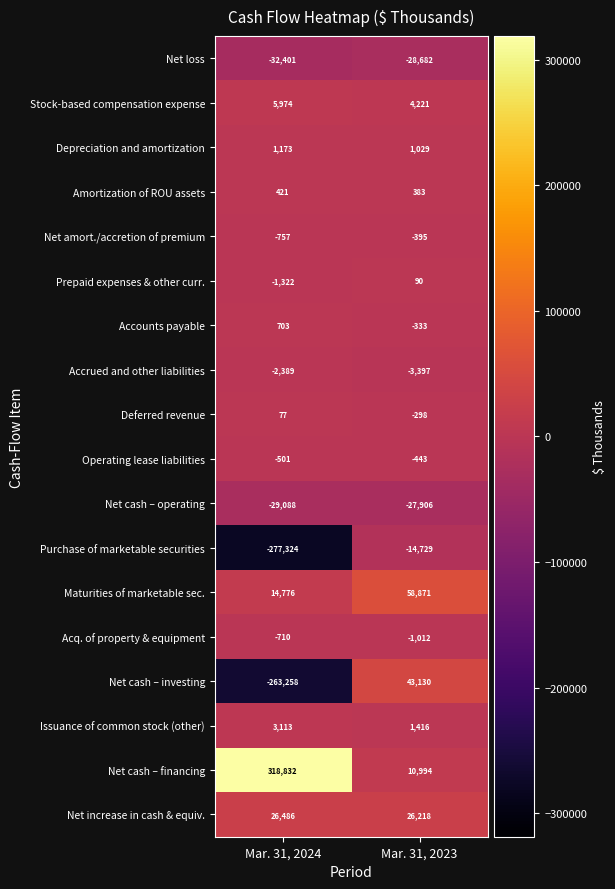

Is the value of Accounts payable at Mar. 31, 2024 greater than the value of Net increase in cash & equiv. at Mar. 31, 2024?

No